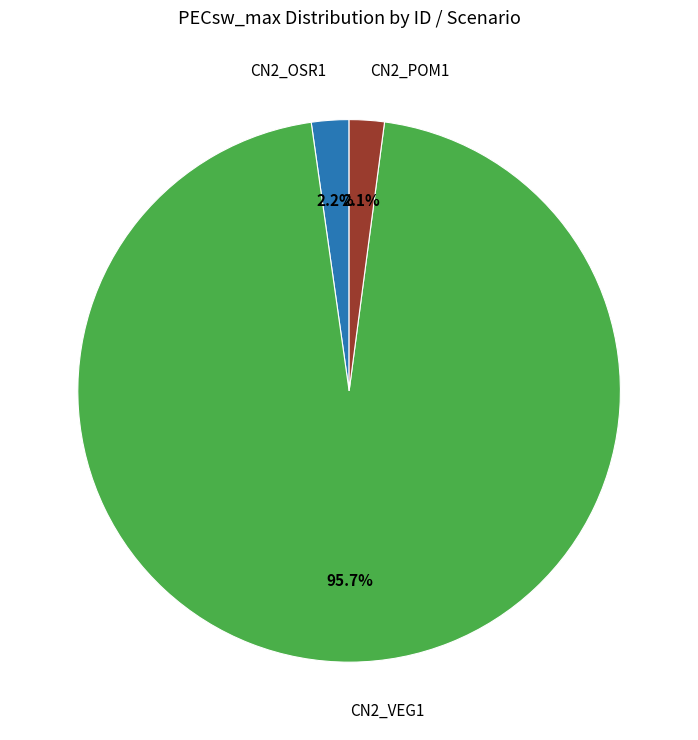

Is there a majority slice in this chart?

Yes